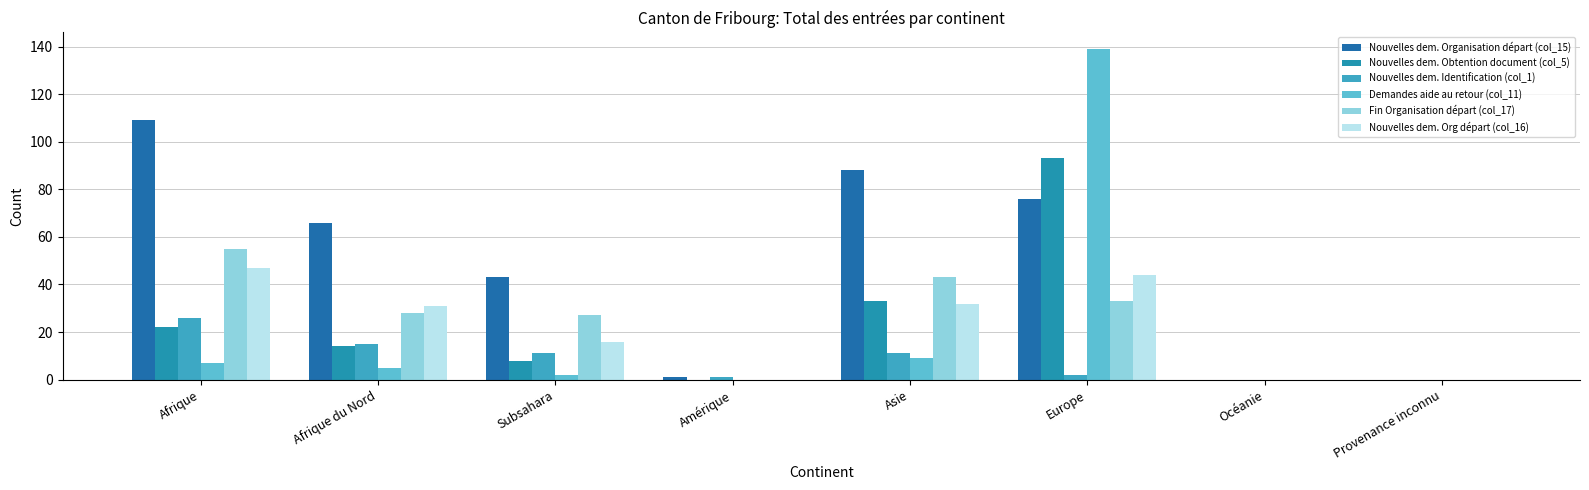

Rank the series at Asie from lowest to highest value.

Demandes aide au retour (col_11), Nouvelles dem. Identification (col_1), Nouvelles dem. Org départ (col_16), Nouvelles dem. Obtention document (col_5), Fin Organisation départ (col_17), Nouvelles dem. Organisation départ (col_15)